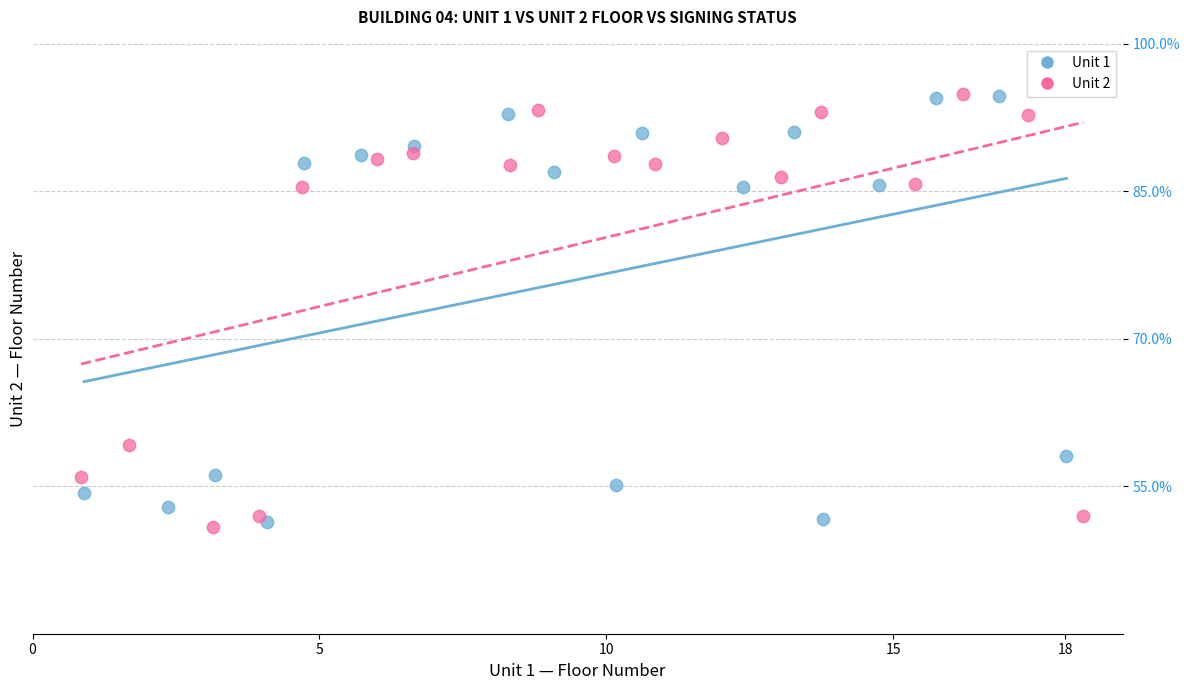

What are all the series names shown in the legend?

Unit 1, Unit 2